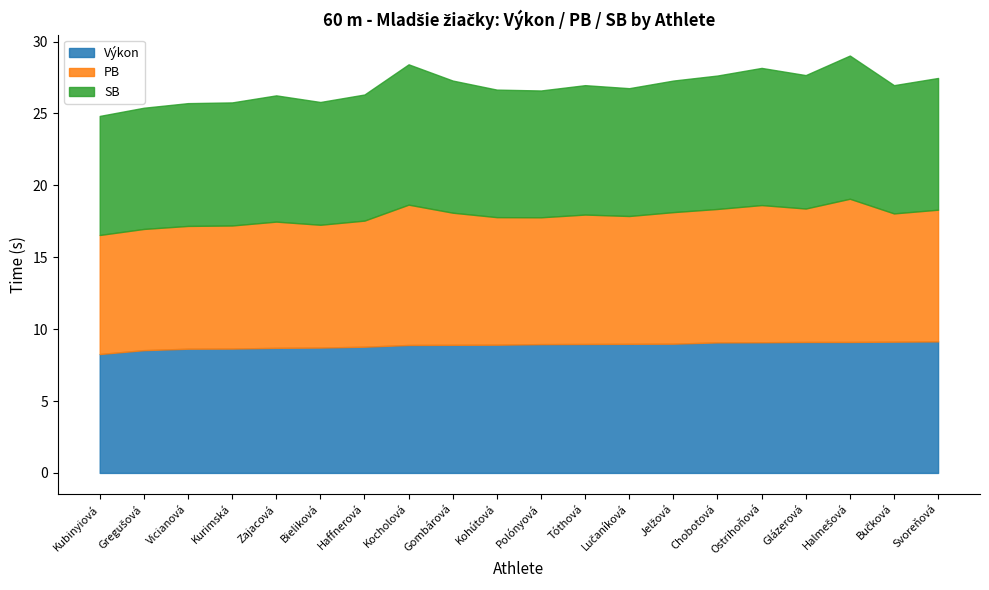

How many series are shown in this chart?

3